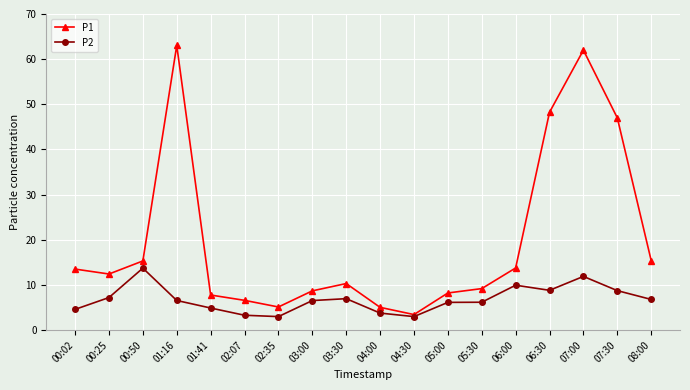

At 06:30, list the series in order from smallest to largest.

P2, P1